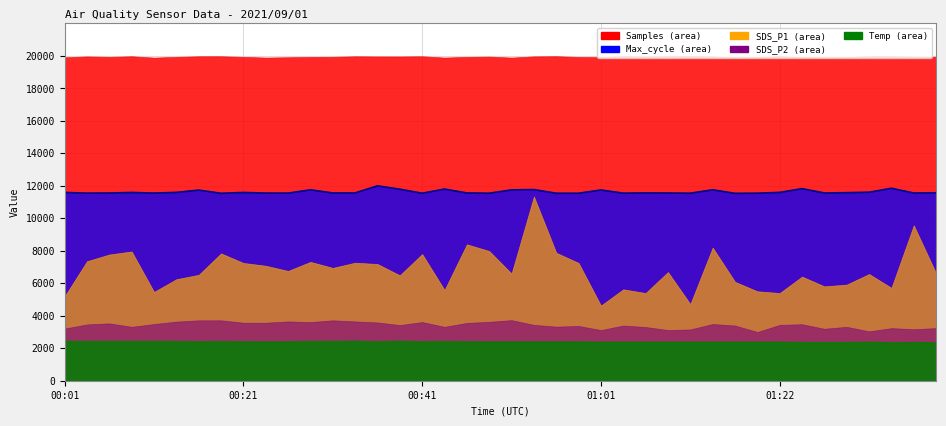

What is the ratio of the value at 5 to the value at 21?

1.0